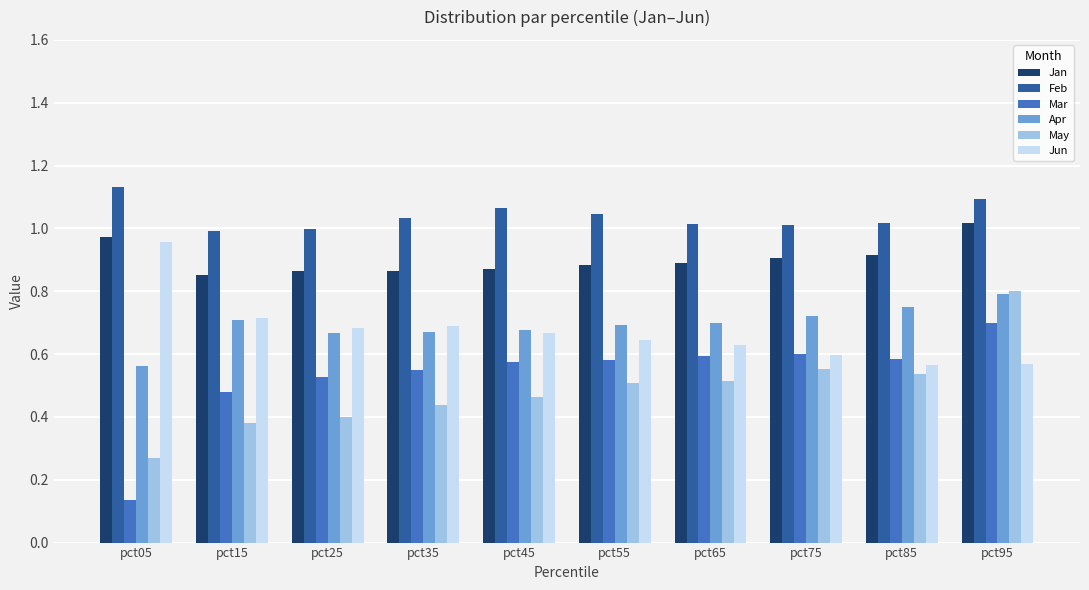

Which series has the widest spread of values?

Mar